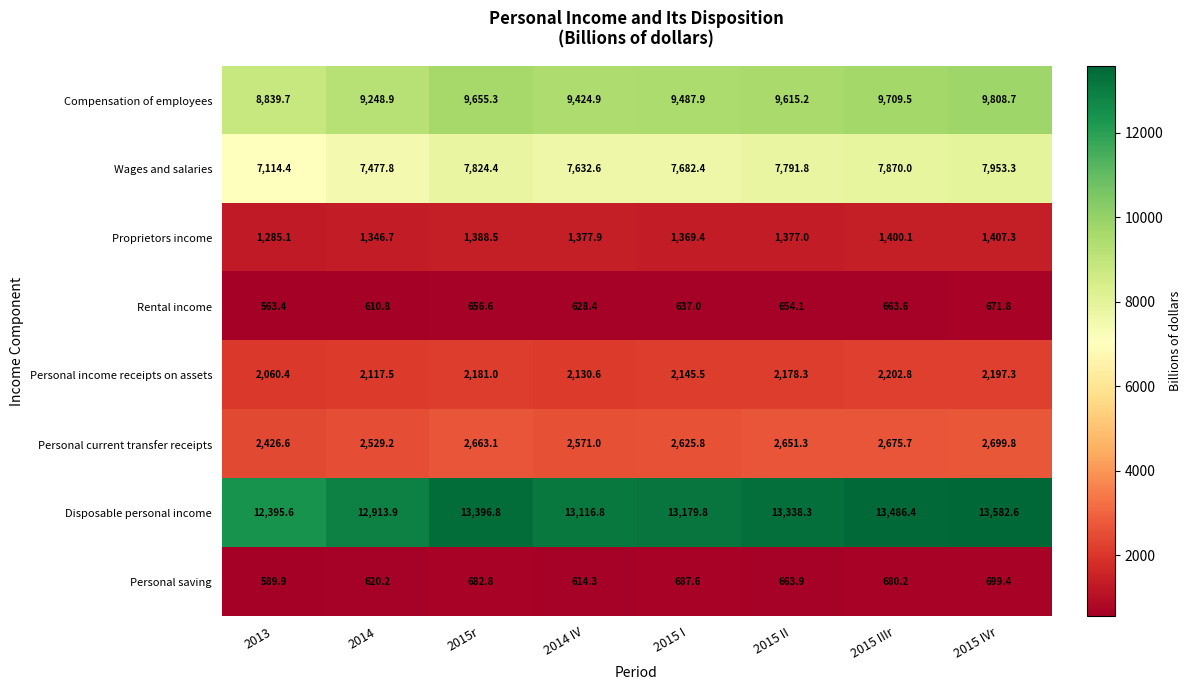

Which series has the widest spread of values?

Disposable personal income